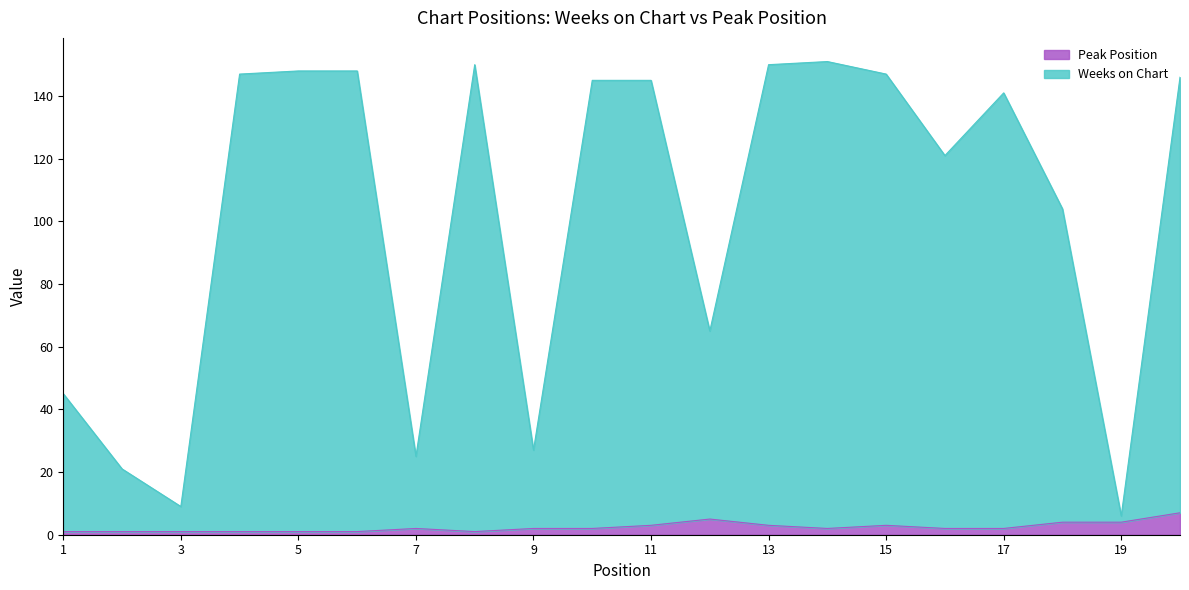

What is the maximum value for Peak Position?

7